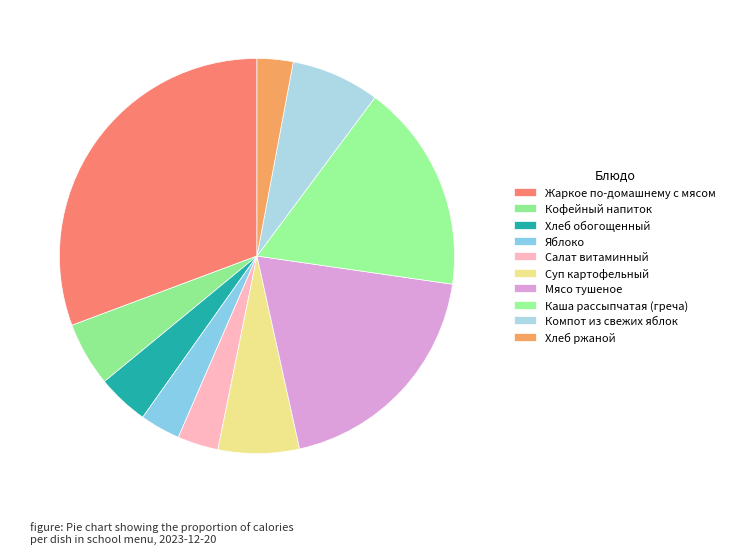

True or false: Хлеб обогощенный accounts for 11% of the total.

False